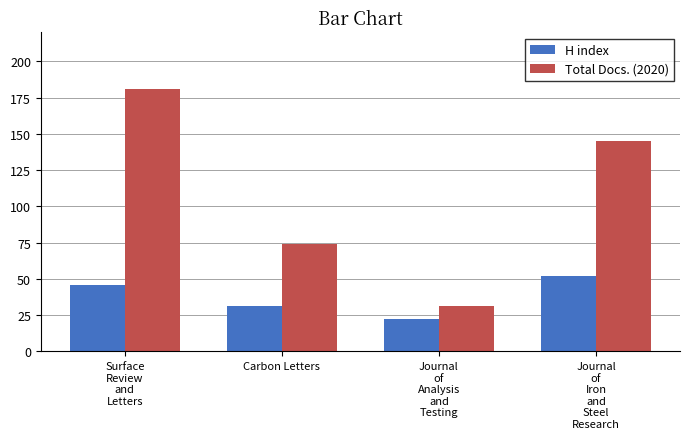

True or false: H index has a value of 46 at Surface
Review
and
Letters.

True